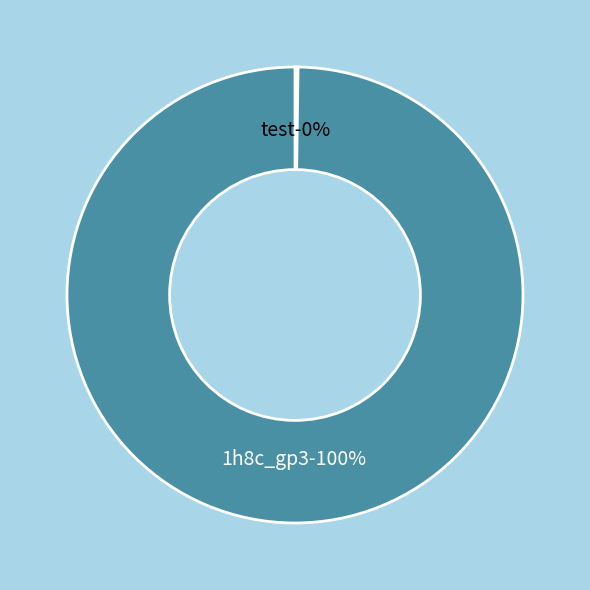

Does any single category account for the majority?

Yes